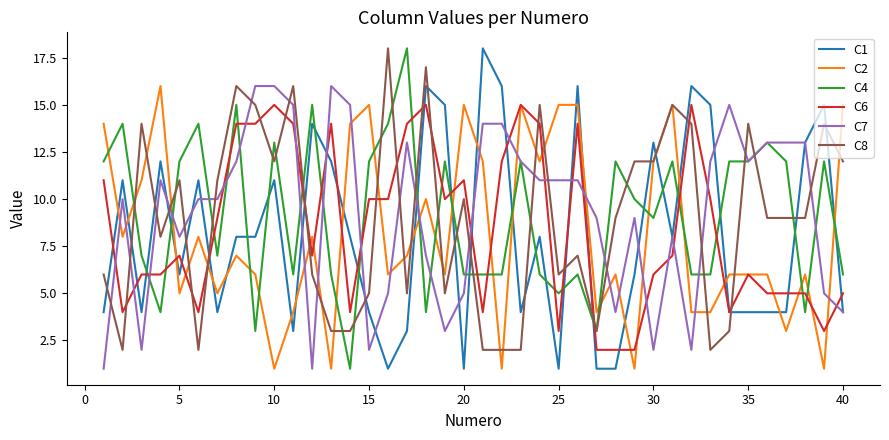

True or false: C7 and C8 intersect in this chart.

True